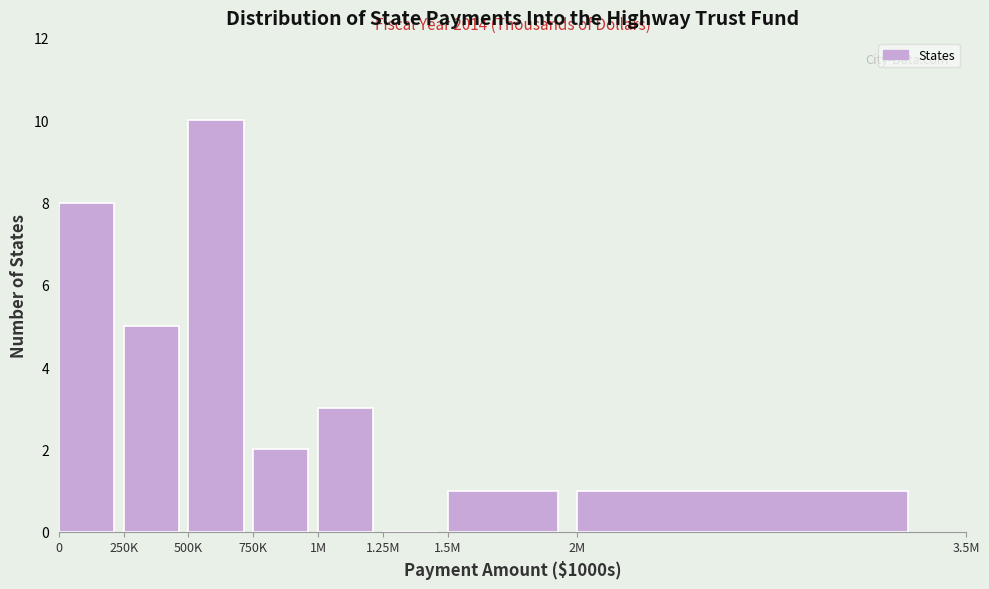

Reading right to left, extract all data points from this chart.

2M=1	1.5M=1	1.25M=0	1M=3	750K=2	500K=10	250K=5	0=8